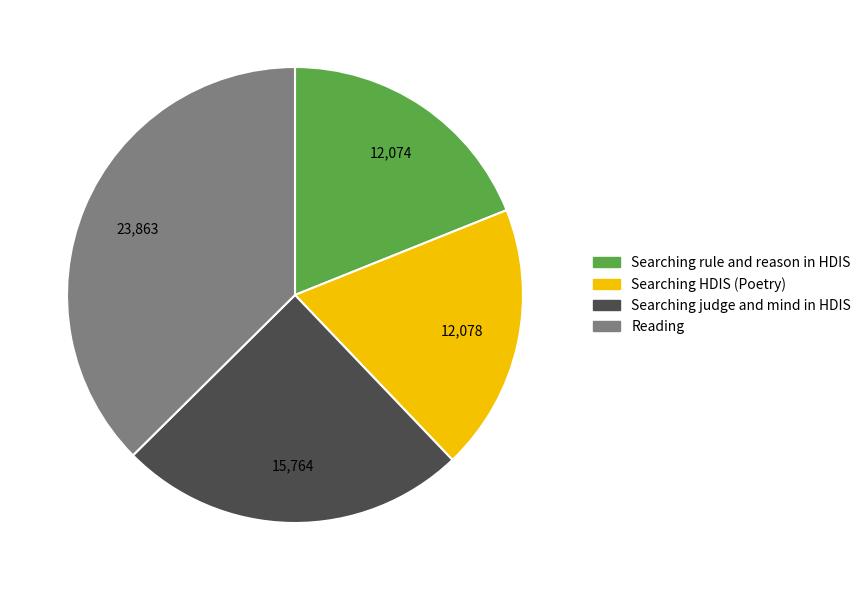

Is it true that Searching rule and reason in HDIS is 8% of the pie?

False